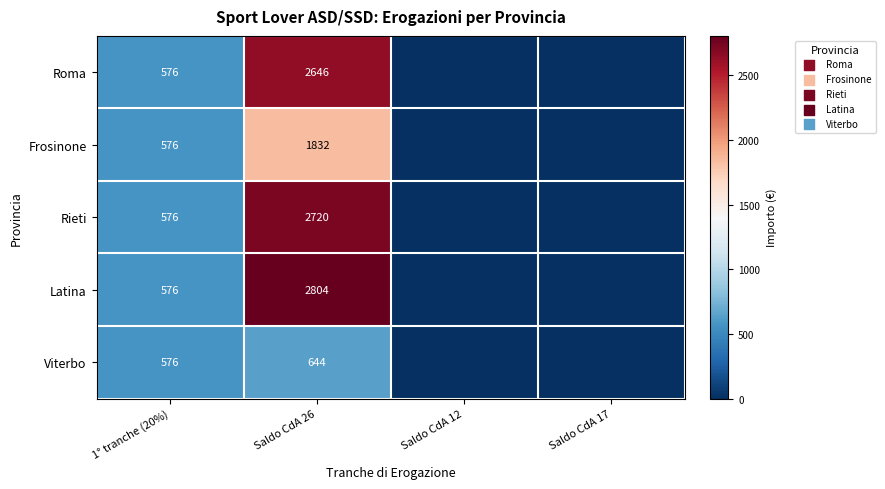

What is the sum of the Latina values at 1° tranche (20%) and Saldo CdA 26?

3380